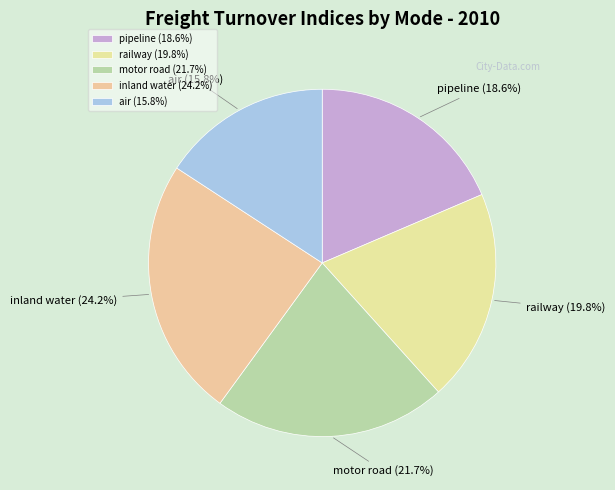

How many slices are in this pie chart?

5